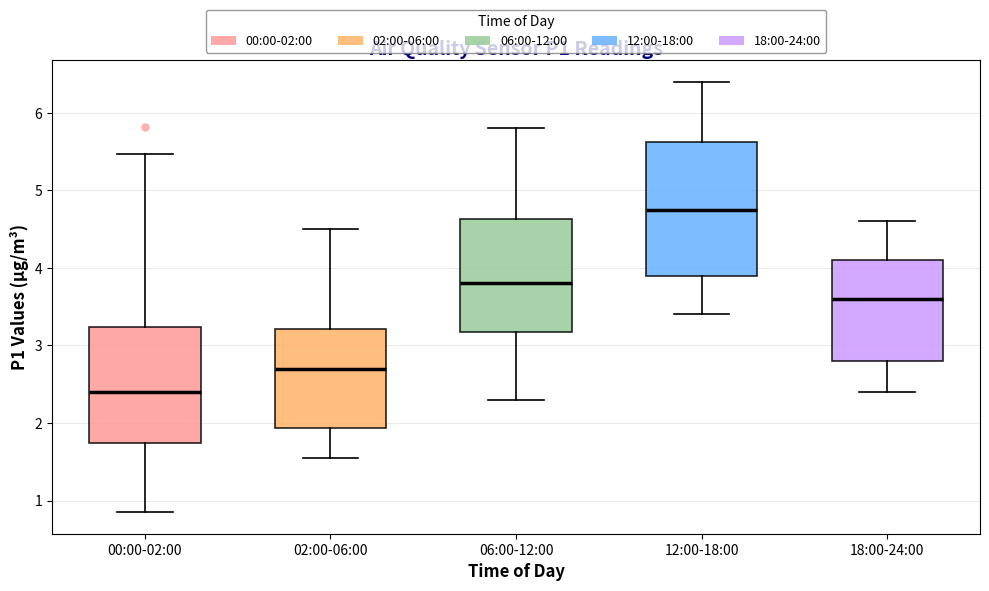

Reading left to right, transcribe this box plot: for each box, give where its median line is, the range the box spans, and where its two whiskers end, as read against the y-axis. The values are not printed on the chart, so give them approximately, as read against the axis.

00:00-02:00: median 2.4, box 1.7 to 3.2, whiskers 0.9 to 5.5
02:00-06:00: median 2.7, box 1.9 to 3.2, whiskers 1.6 to 4.5
06:00-12:00: median 3.8, box 3.2 to 4.6, whiskers 2.3 to 5.8
12:00-18:00: median 4.8, box 3.9 to 5.6, whiskers 3.4 to 6.4
18:00-24:00: median 3.6, box 2.8 to 4.1, whiskers 2.4 to 4.6